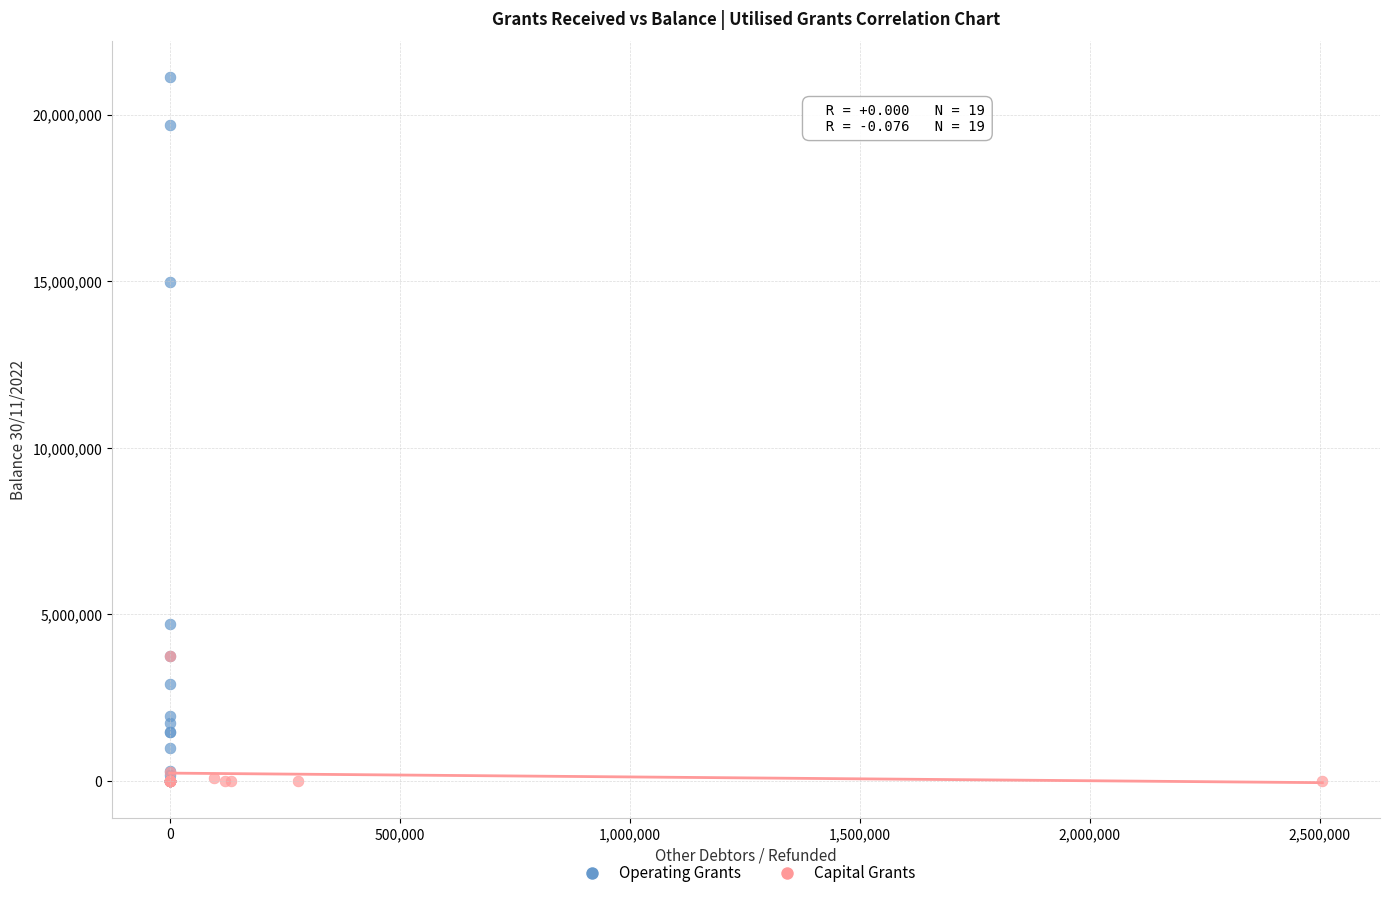

Which series has the widest spread of Y values?

Operating Grants